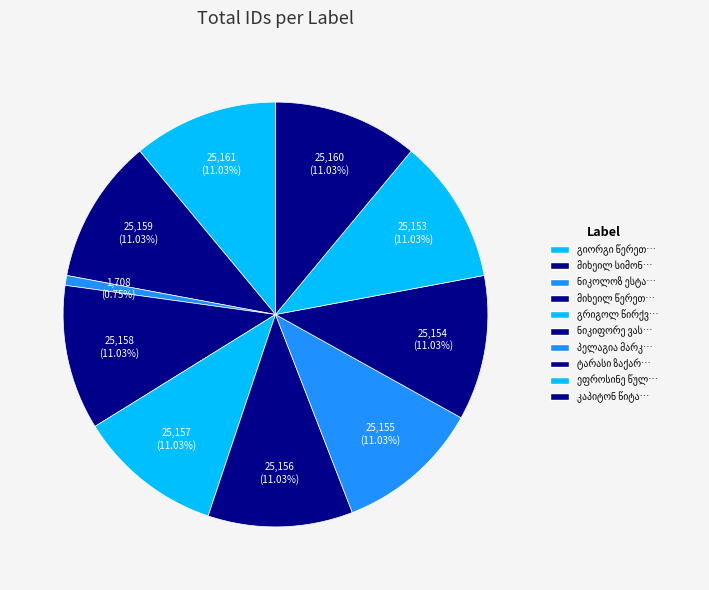

How many slices are in this pie chart?

10